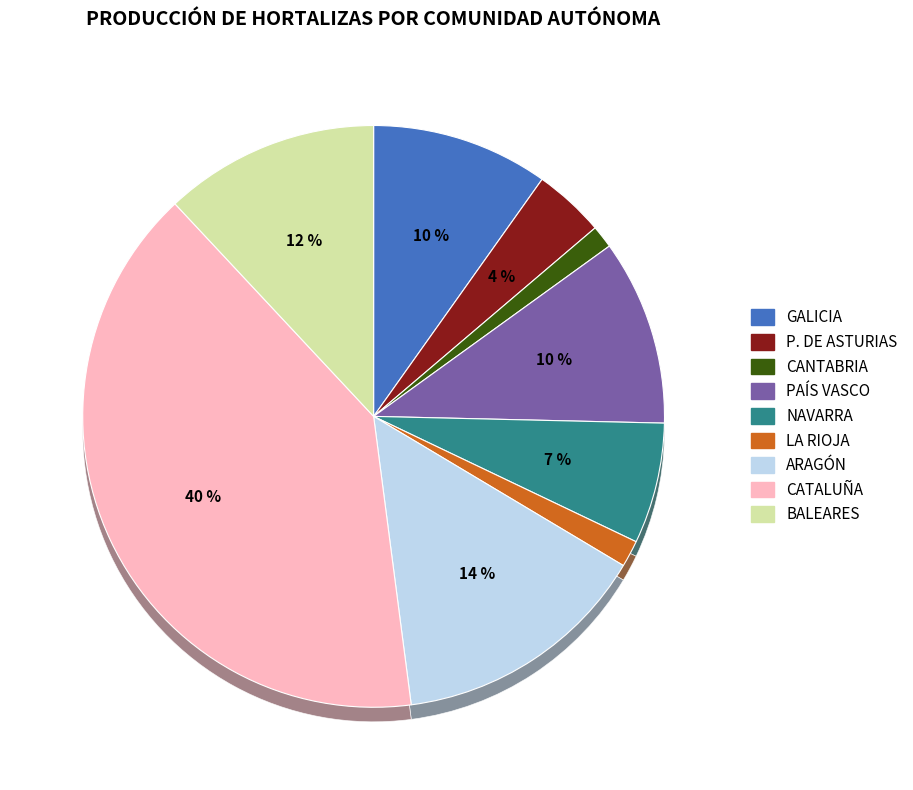

To the nearest percent, what is the average slice percentage?

11%